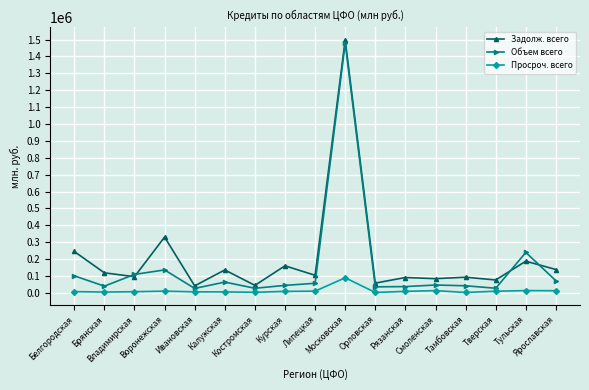

True or false: Задолж. всего and Просроч. всего intersect in this chart.

False